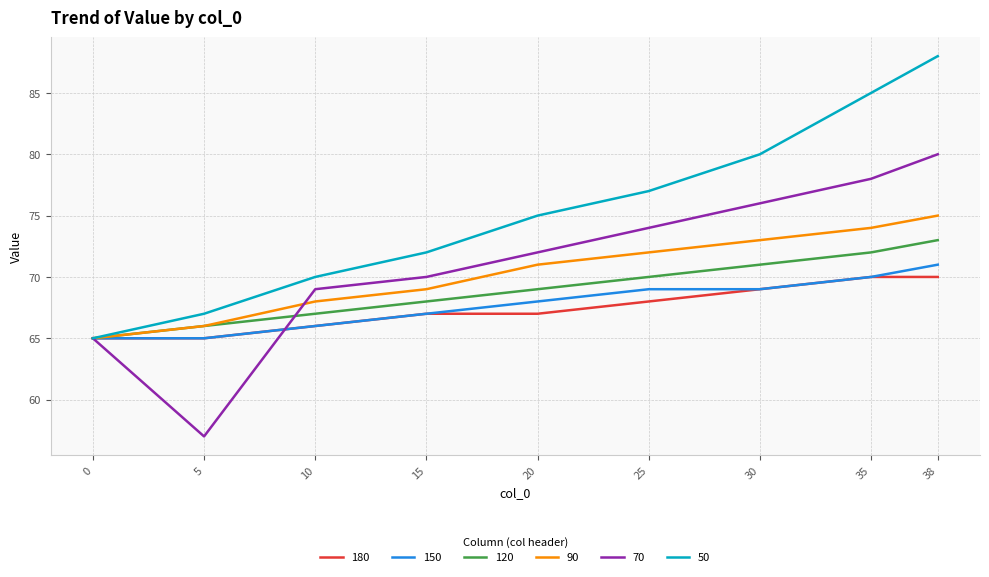

Which label corresponds to the largest value in the chart?

38